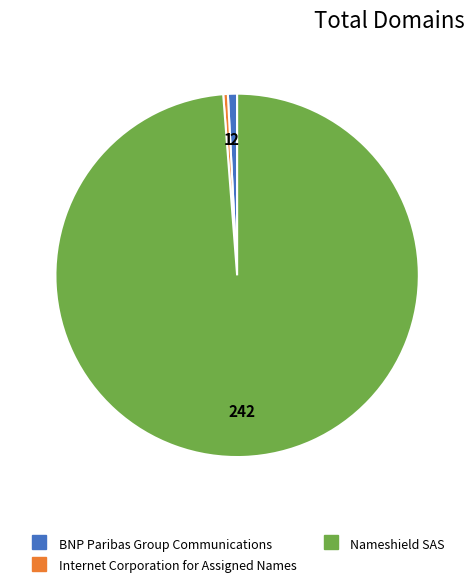

What is the largest slice in the pie chart?

Nameshield SAS